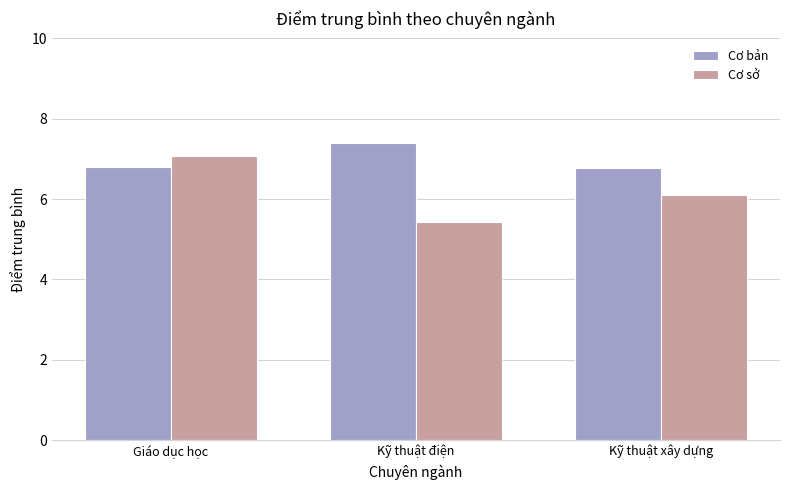

What is the greatest value displayed?

7.4